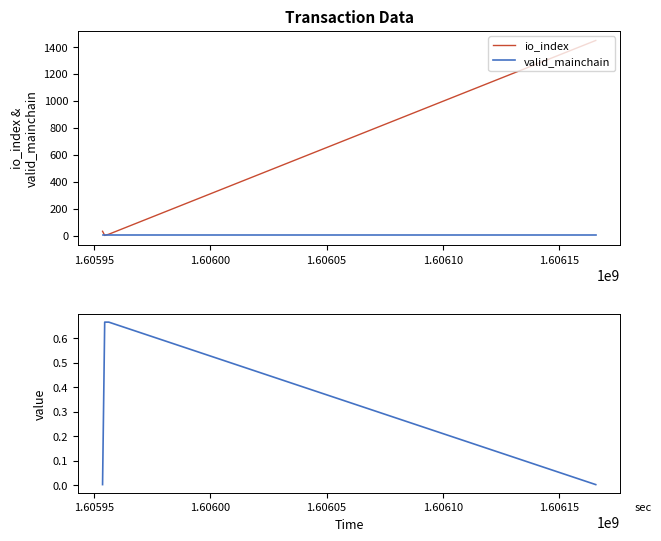

Is this an area chart (filled region under the line)?

No